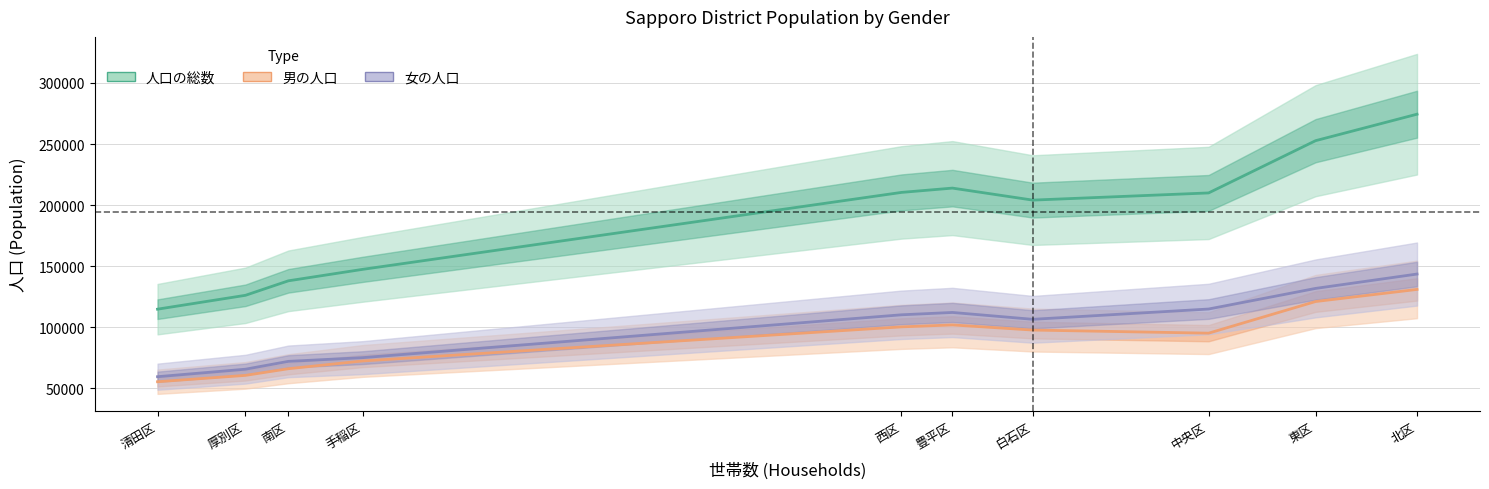

What is the label of the 6th point from the left?

豊平区